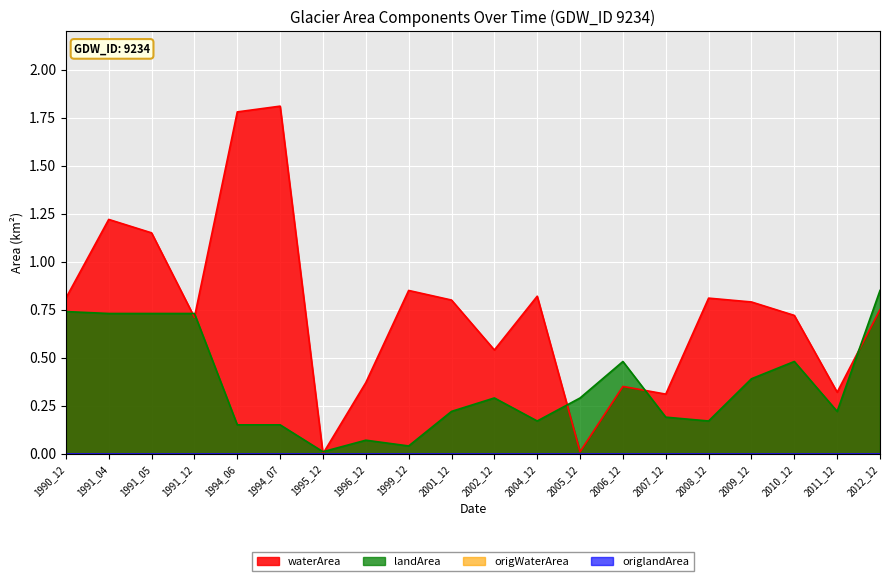

Where is landArea nearest to the value 0?

1995_12